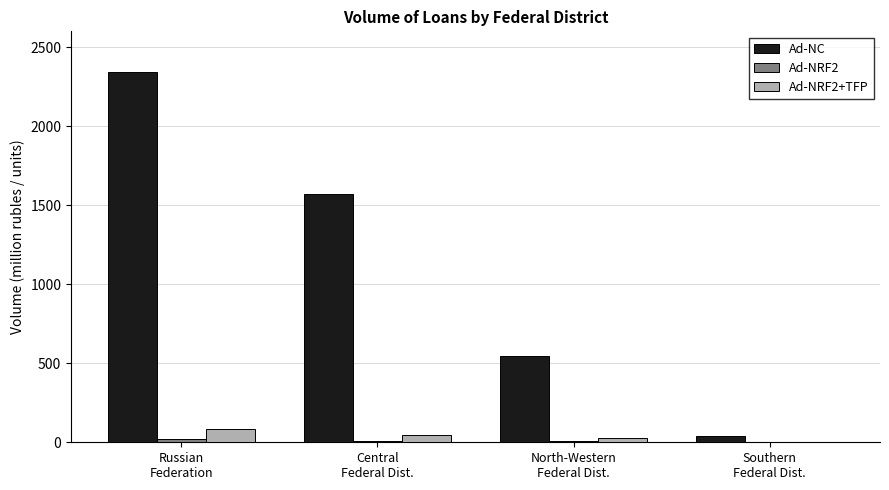

How many categories are shown in the chart?

4